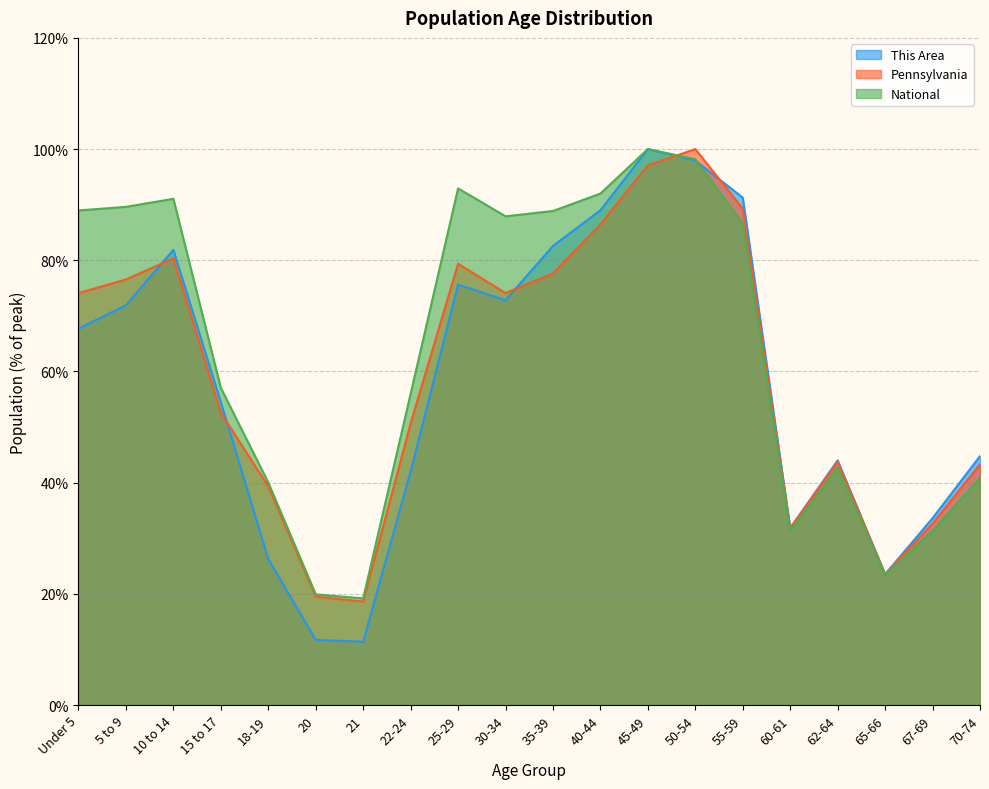

Which category has the highest value in the This Area series?

45-49